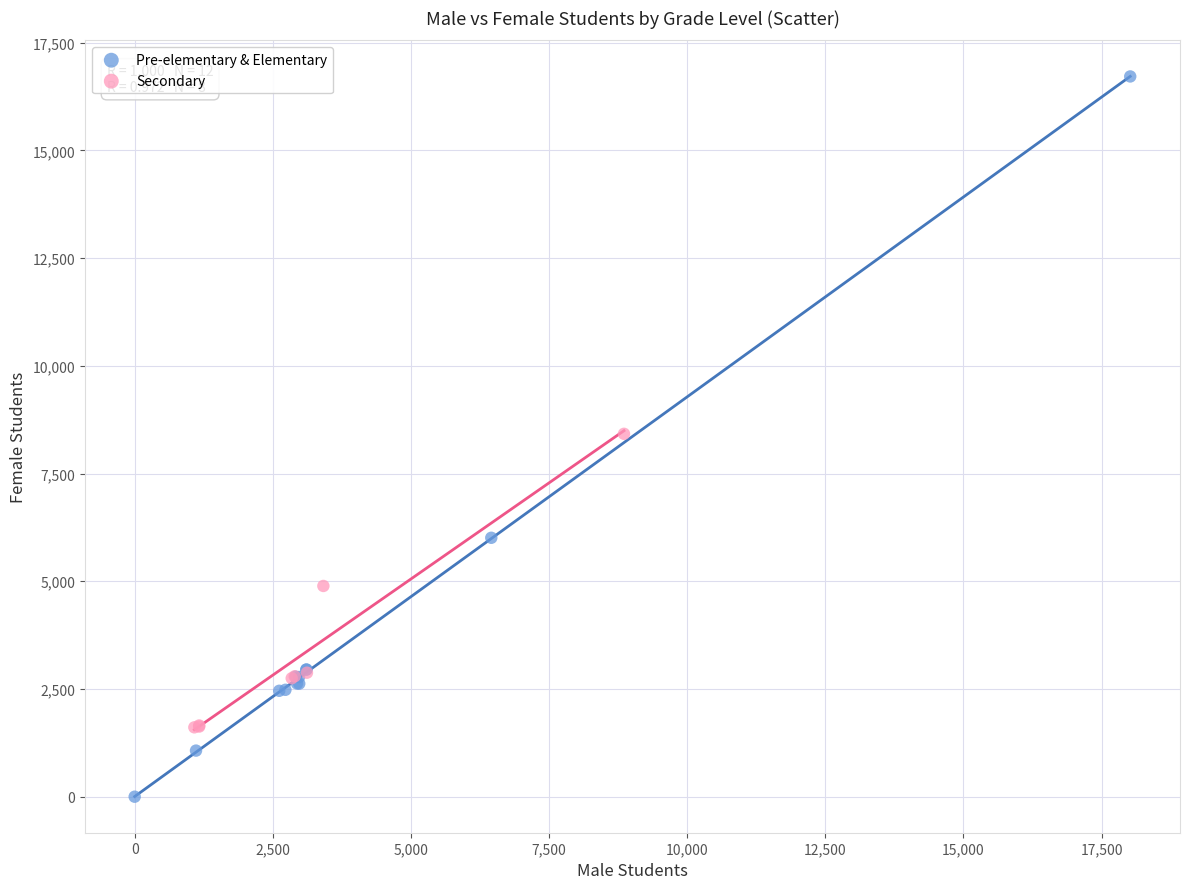

Which series has the largest Y range (max minus min)?

Pre-elementary & Elementary